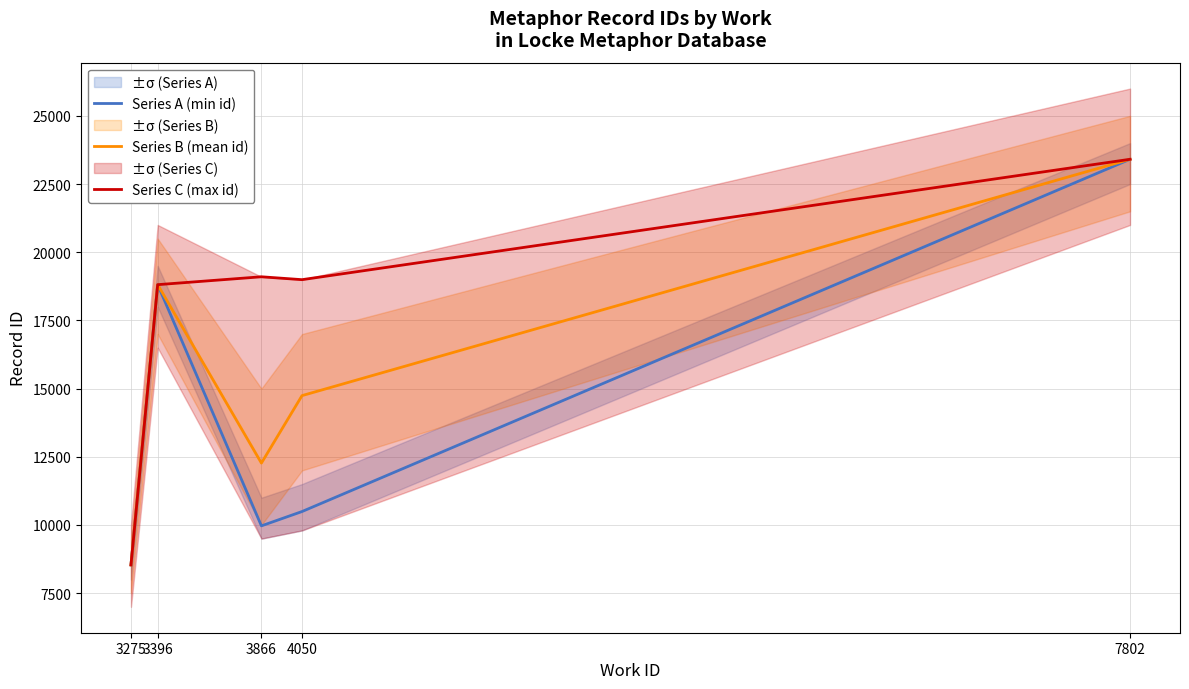

What is the difference between the Series C (max id) values at 3866 and 4050?

106